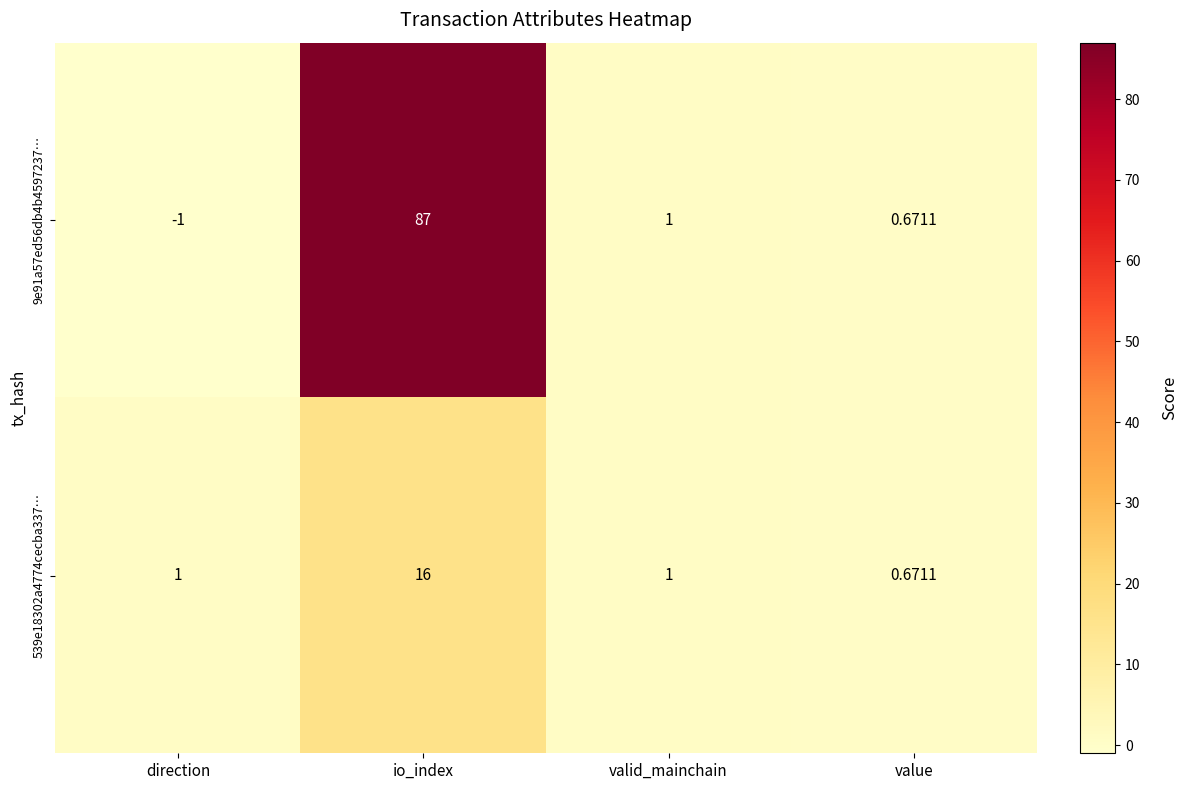

At which label does 9e91a57ed56db4b4597237… first exceed 1?

io_index